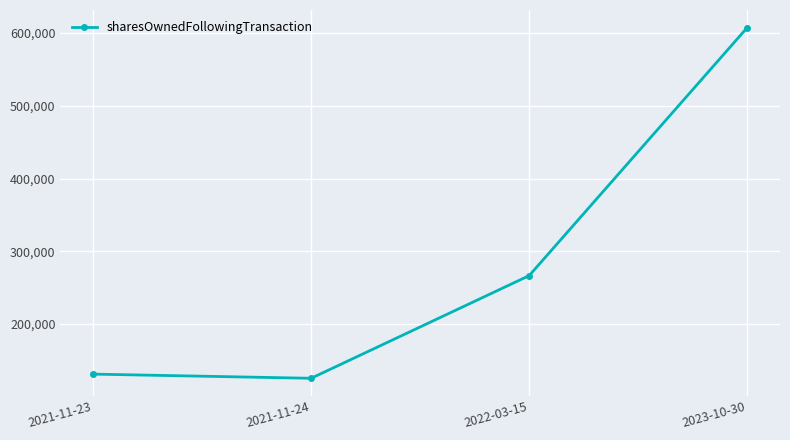

What is the value of the 4th point from the left?

607704